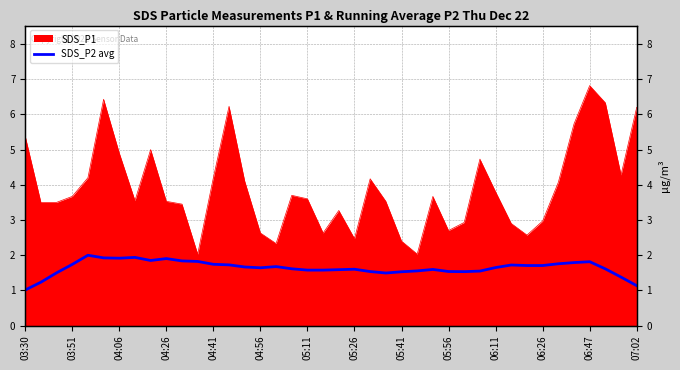

Which category has the lowest value across all series?

03:30